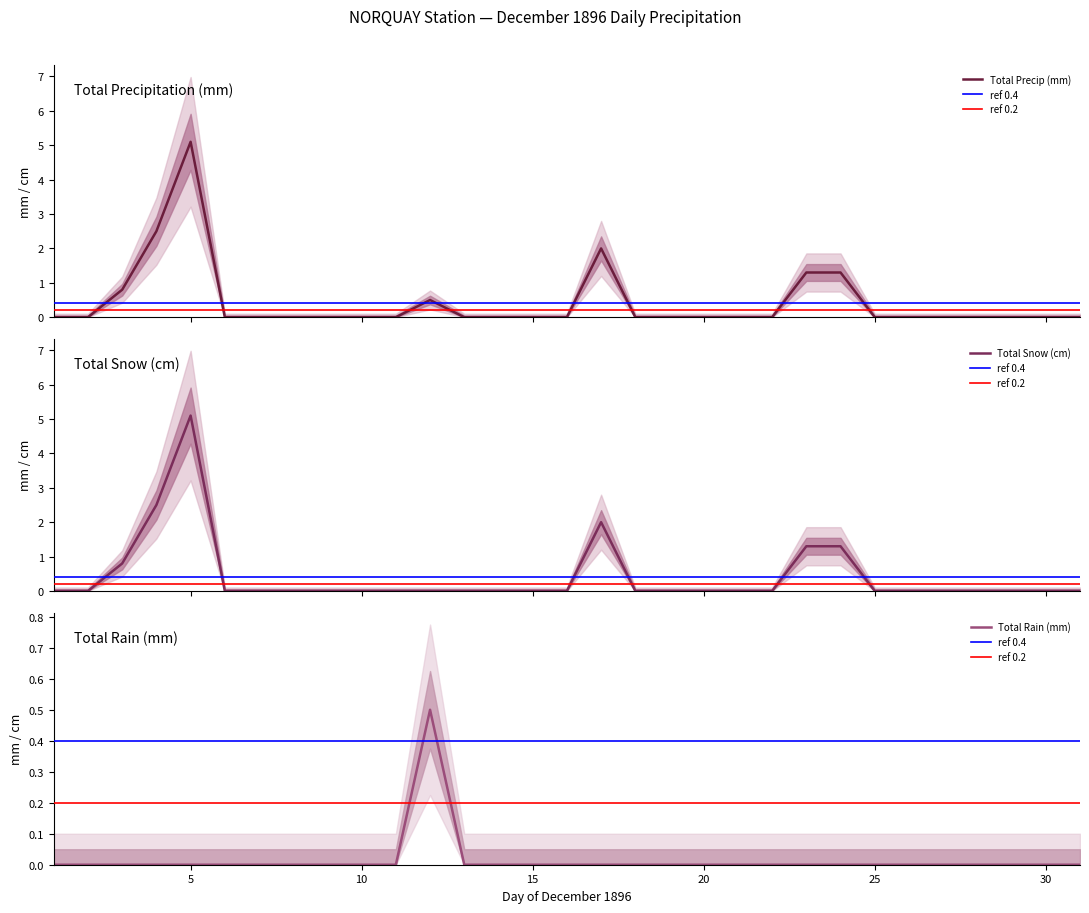

Rank the series by their maximum value, from highest to lowest.

Total Snow (cm), Total Precip (mm), Total Rain (mm)